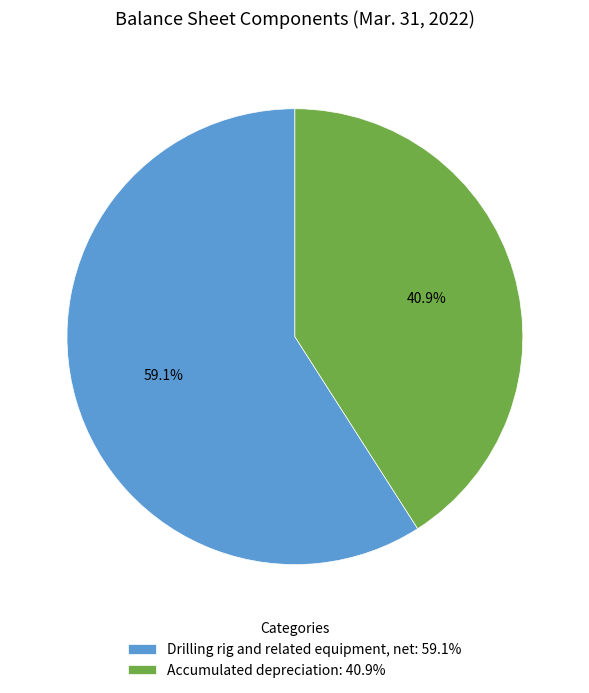

Combined, do Accumulated depreciation and Drilling rig and related equipment, net account for over 50%?

Yes